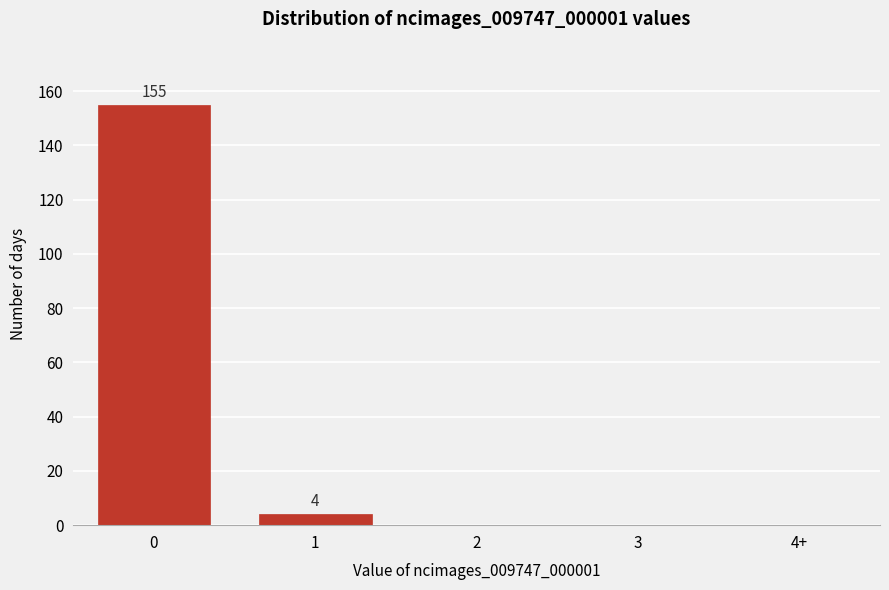

Reading left to right, transcribe all the data shown in this chart.

0=155	1=4	2=0	3=0	4+=0